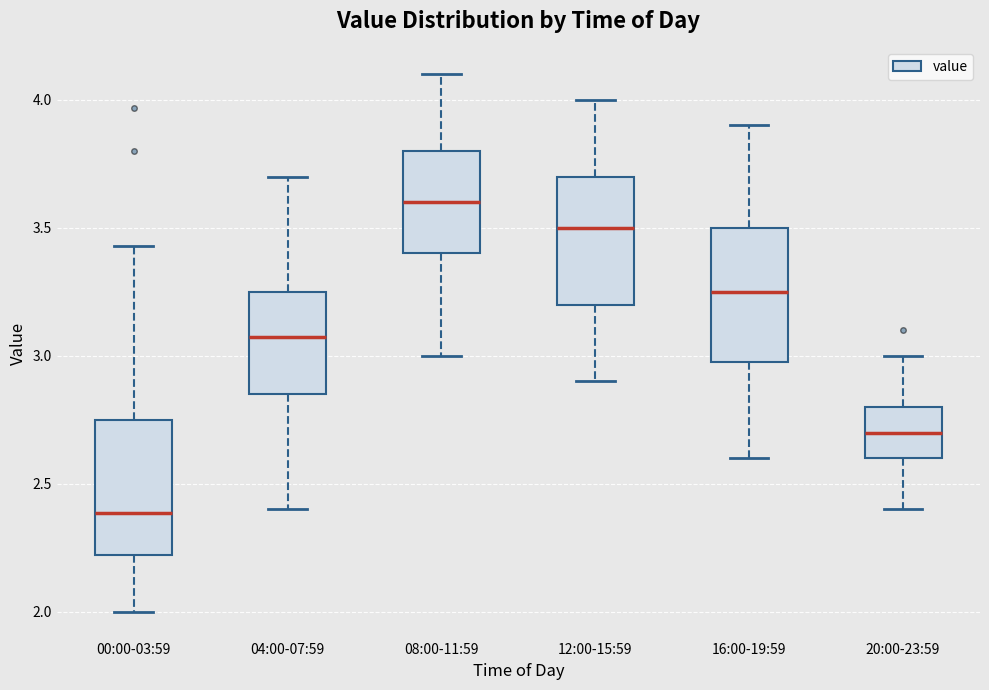

Reading left to right, read every box against the y-axis: the position of its median line, the range the box covers, and the ends of its whiskers. The values are not printed on the chart, so give them approximately, as read against the axis.

00:00-03:59: median 2.40, box 2.20 to 2.75, whiskers 2.00 to 3.45
04:00-07:59: median 3.10, box 2.85 to 3.25, whiskers 2.40 to 3.70
08:00-11:59: median 3.60, box 3.40 to 3.80, whiskers 3.00 to 4.10
12:00-15:59: median 3.50, box 3.20 to 3.70, whiskers 2.90 to 4.00
16:00-19:59: median 3.25, box 3.00 to 3.50, whiskers 2.60 to 3.90
20:00-23:59: median 2.70, box 2.60 to 2.80, whiskers 2.40 to 3.00